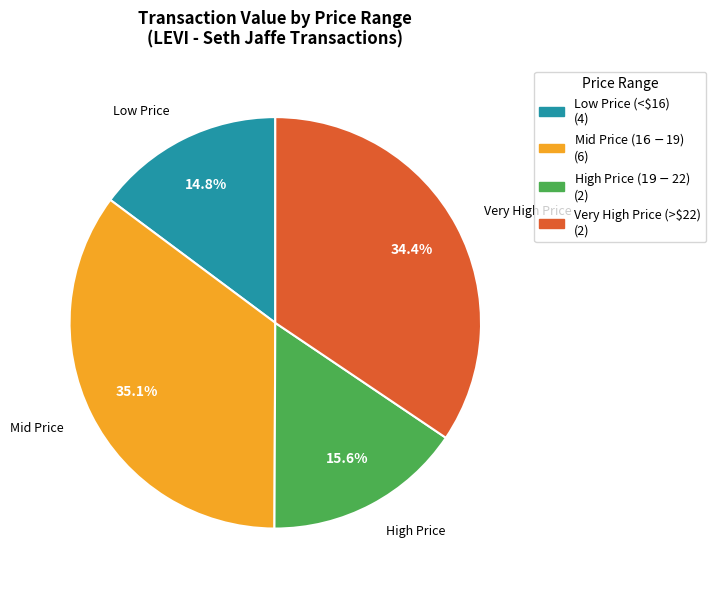

Is there a majority slice in this chart?

No